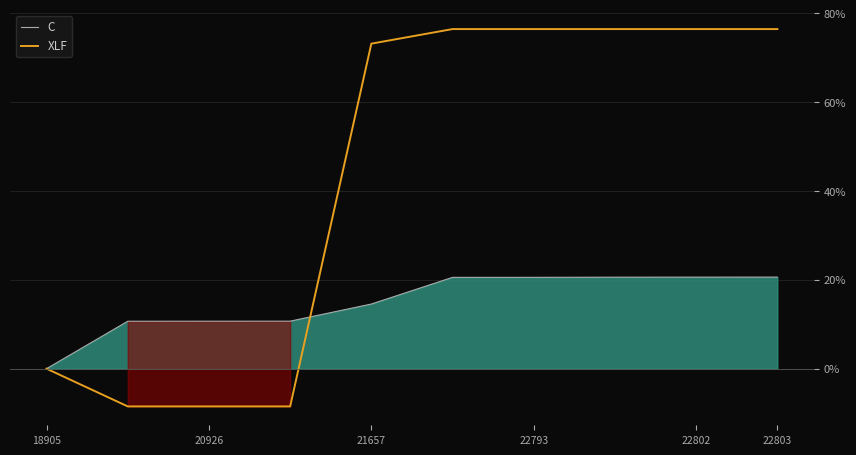

How many values in C are above zero?

9